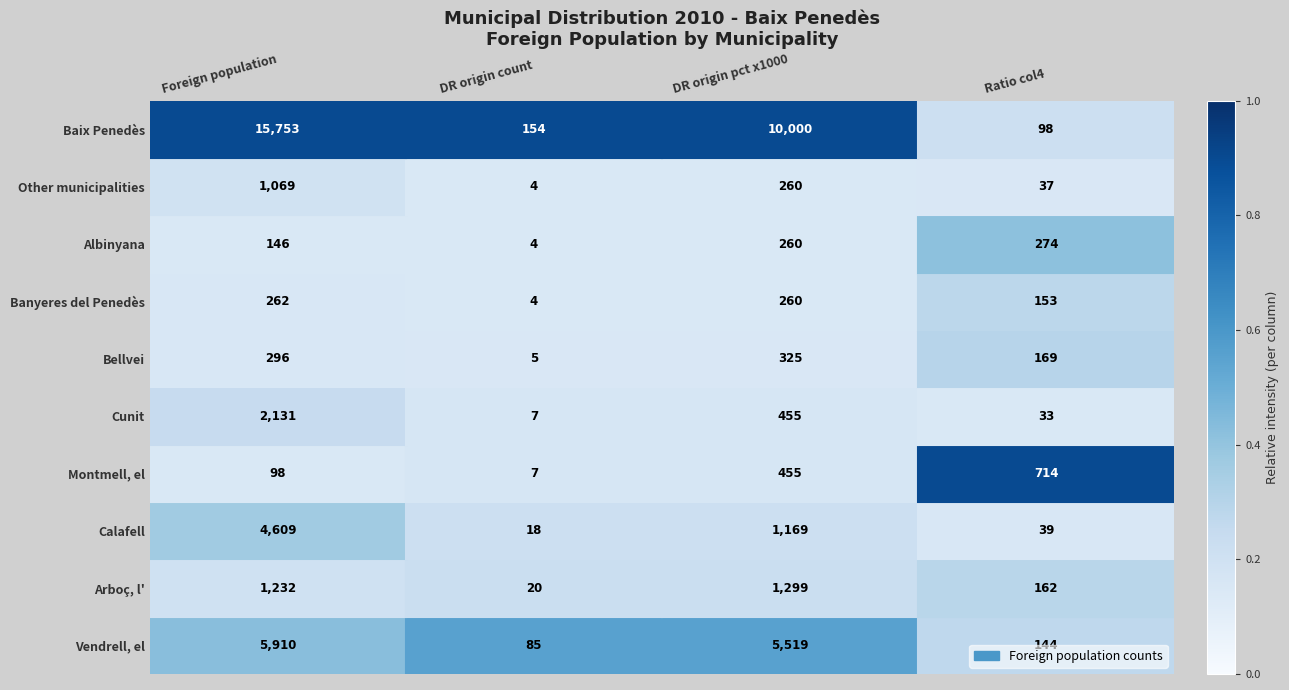

Rank the series by their maximum value, from highest to lowest.

Baix Penedès, Vendrell, el, Calafell, Cunit, Arboç, l', Other municipalities, Montmell, el, Bellvei, Albinyana, Banyeres del Penedès